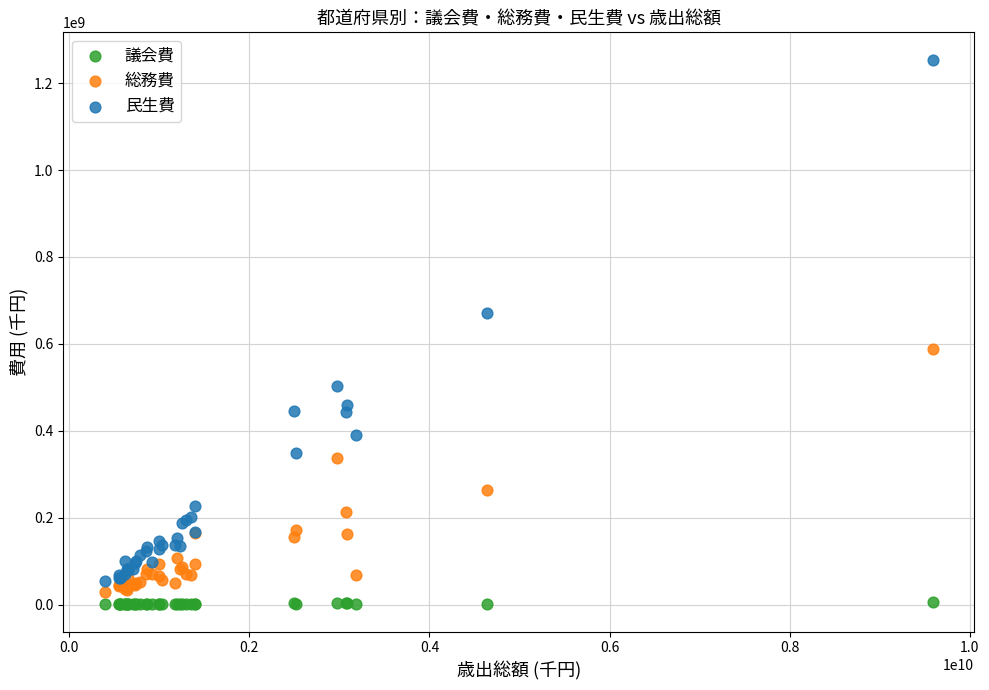

Which series has the largest Y range (max minus min)?

民生費